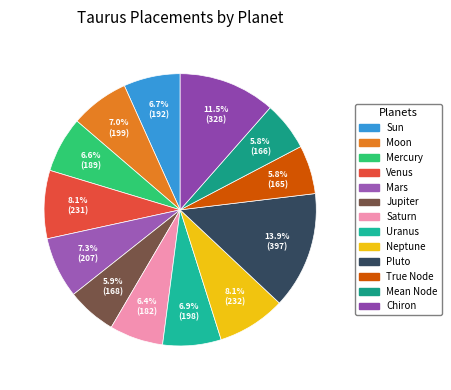

What is the ratio of the value at Sun to the value at Venus?

0.8